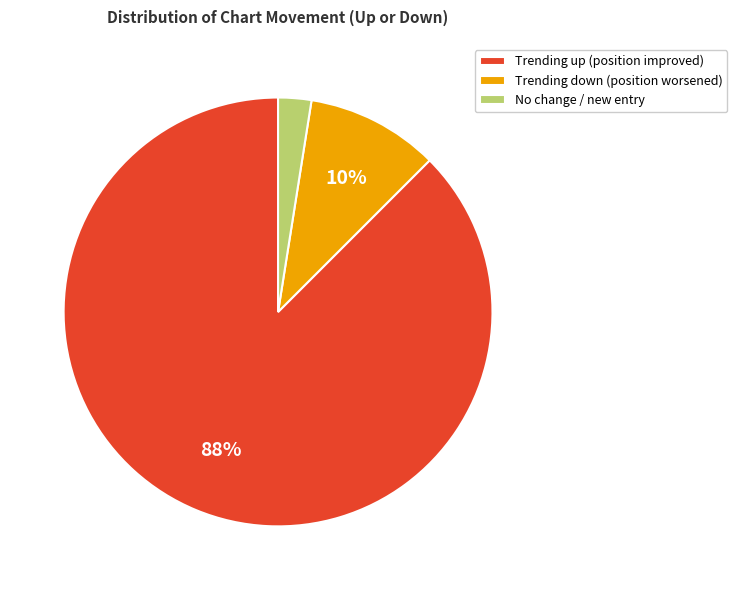

Which slice is the smallest?

No change / new entry